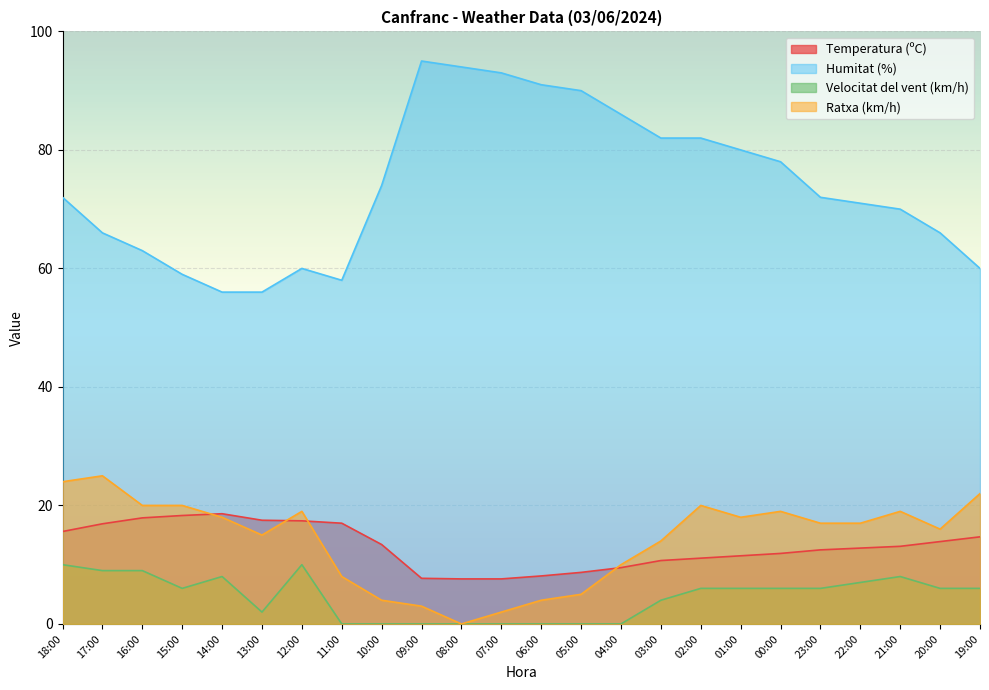

Which category has the lowest value in the Temperatura (ºC) series?

08:00